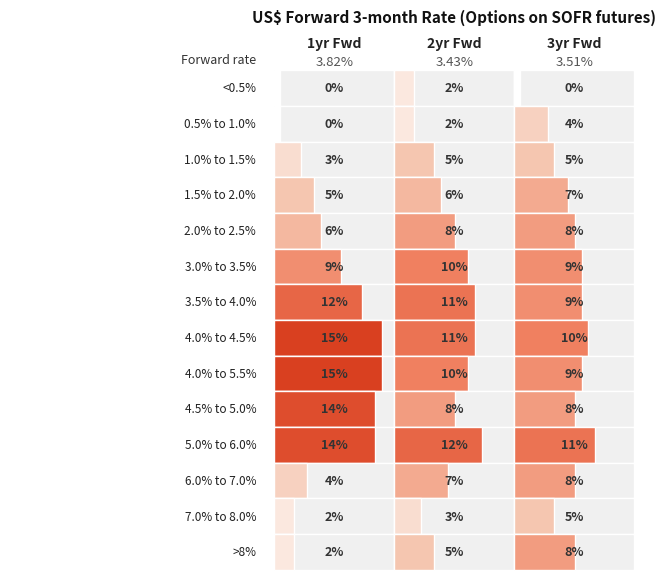

Between 6 and 1, which is larger?

6